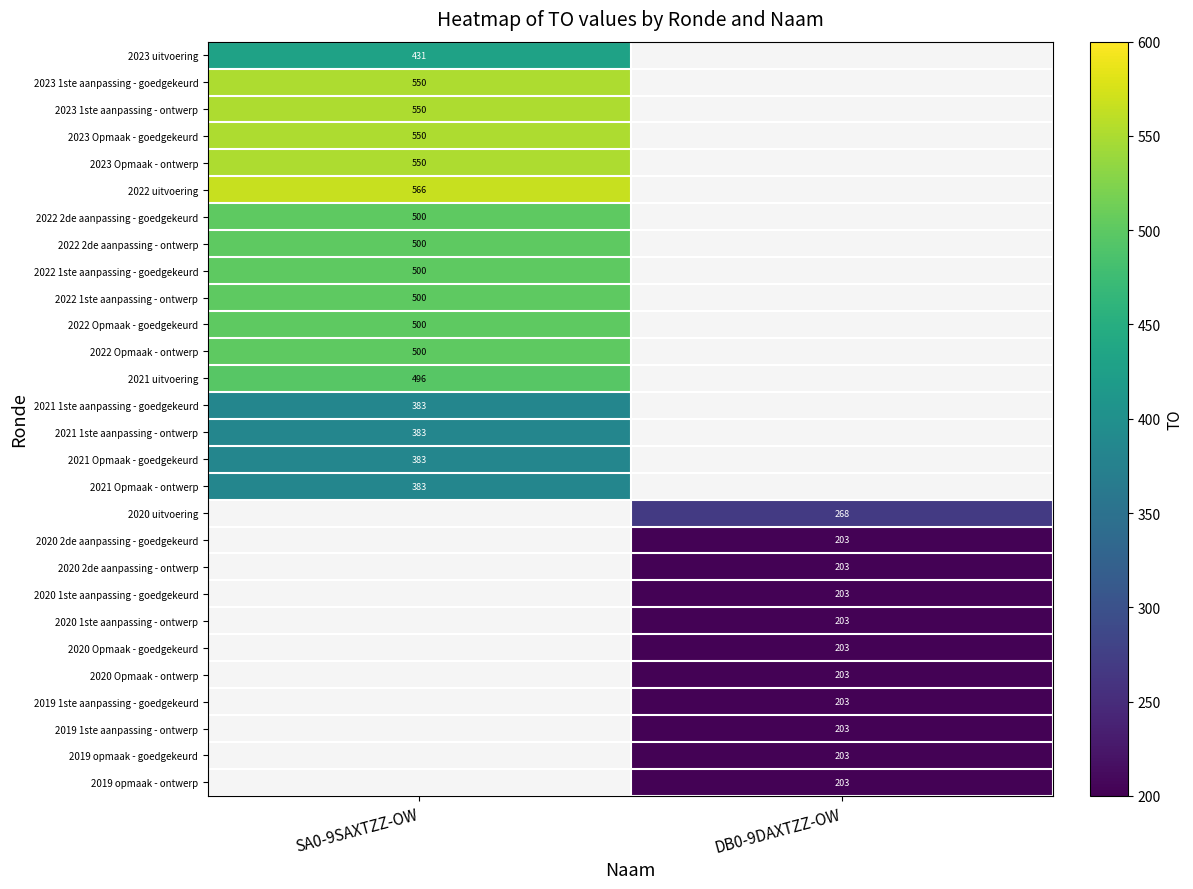

True or false: 2022 1ste aanpassing - ontwerp has a value of 688 at SA0-9SAXTZZ-OW.

False